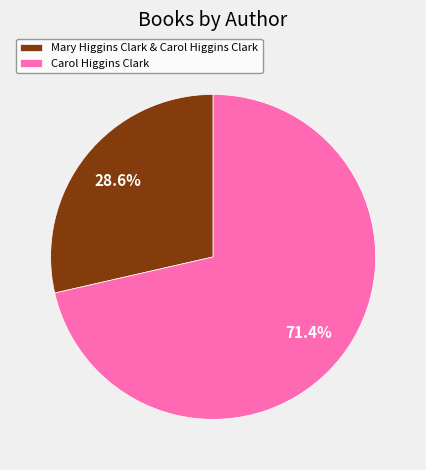

How much of the chart is everything except Mary Higgins Clark & Carol Higgins Clark?

71.4%